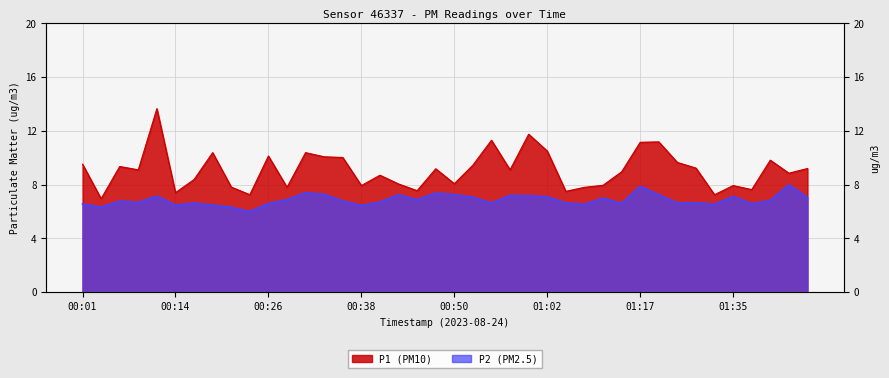

What is the sum of the P2 values at 00:48 and 00:45?

14.3